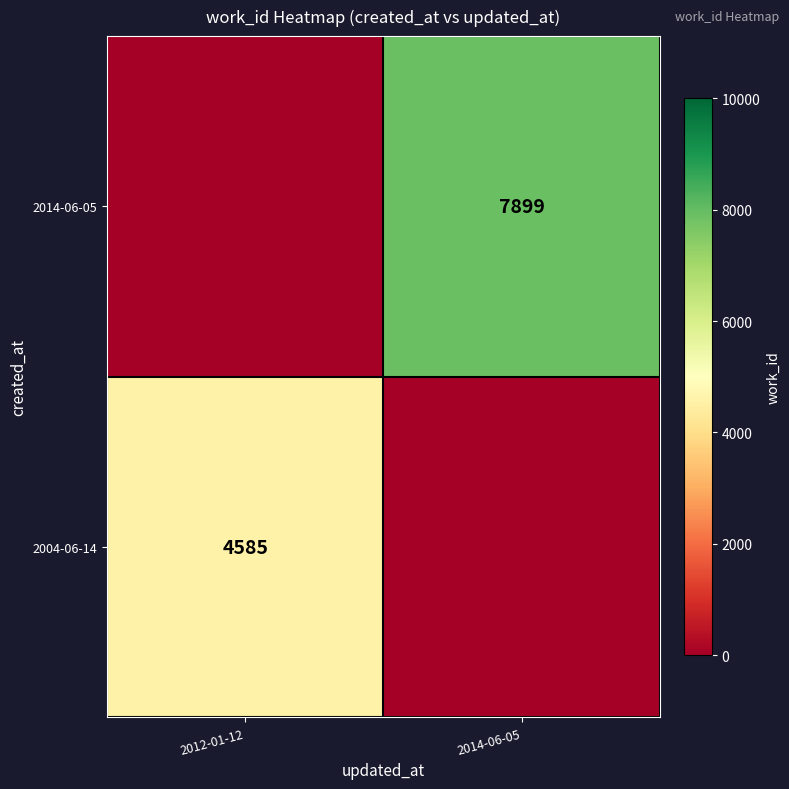

True or false: 2014-06-05 has a value of 7899 at 2014-06-05.

True